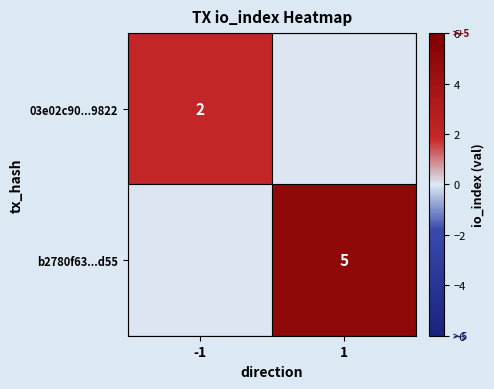

Is the value of b2780f63...d55 at 1 greater than the value of 03e02c90...9822 at -1?

Yes